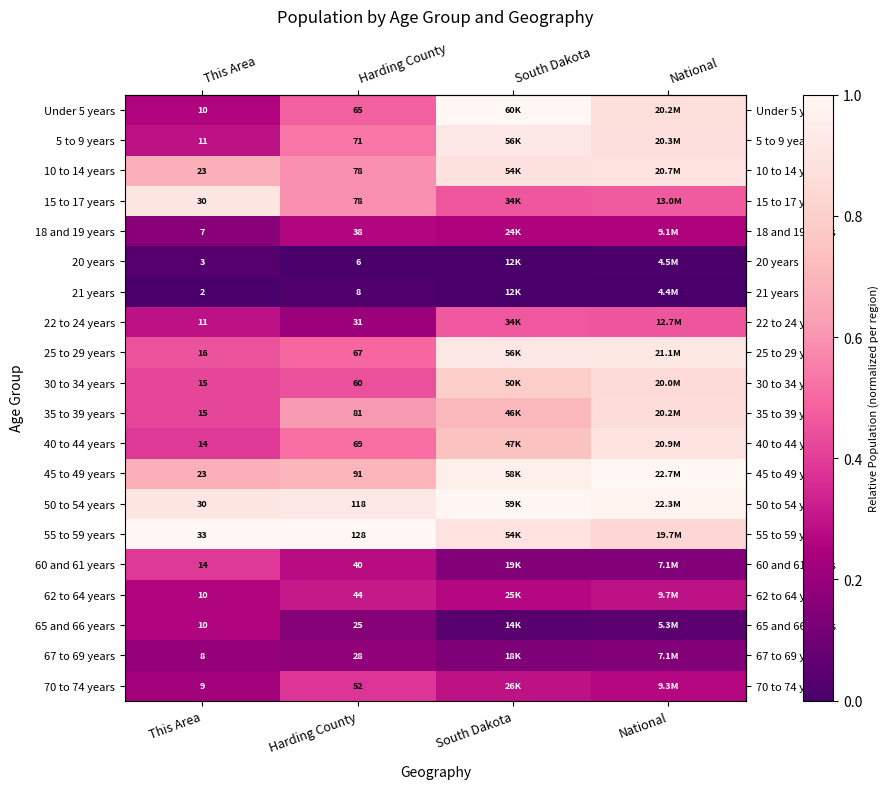

What is the approximate value of row_3 at South Dakota?

0.5